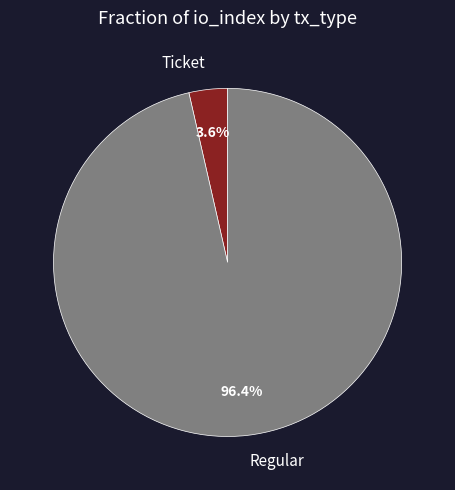

What percentage is NOT represented by Ticket?

96.4%